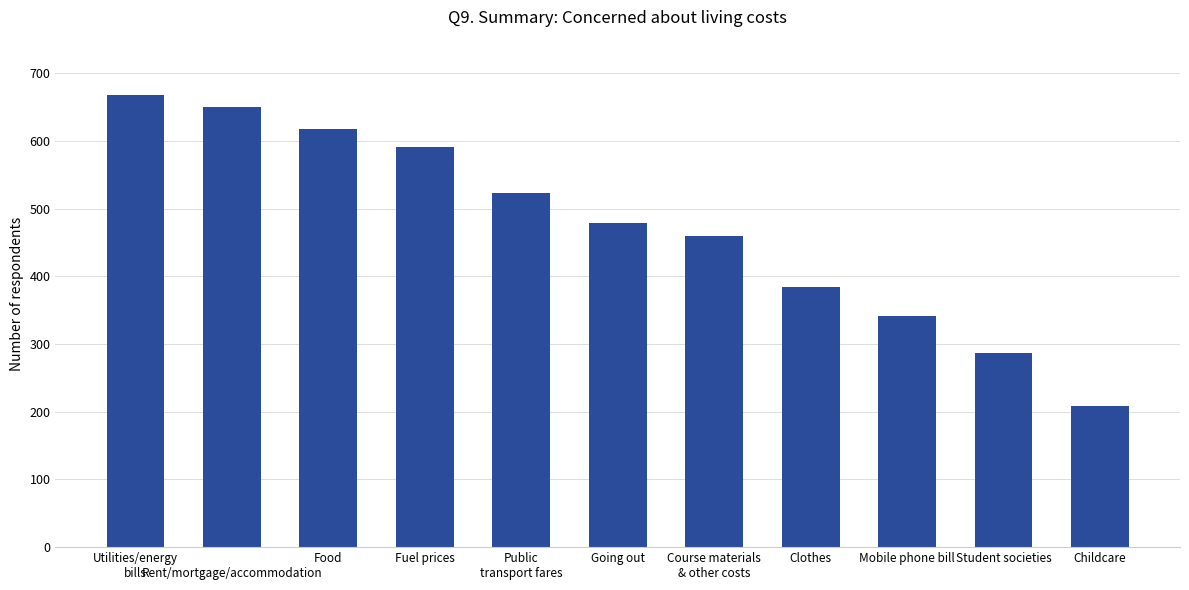

What is the average value?

474